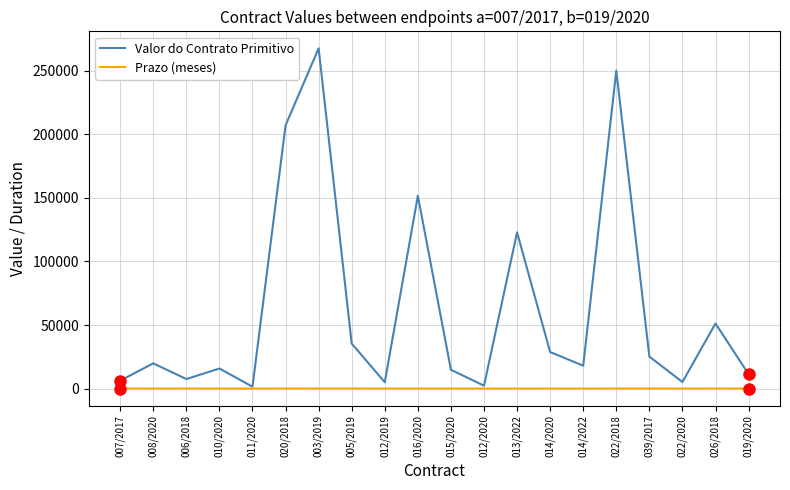

What is the difference between the highest and lowest values at 007/2017?

6178.0